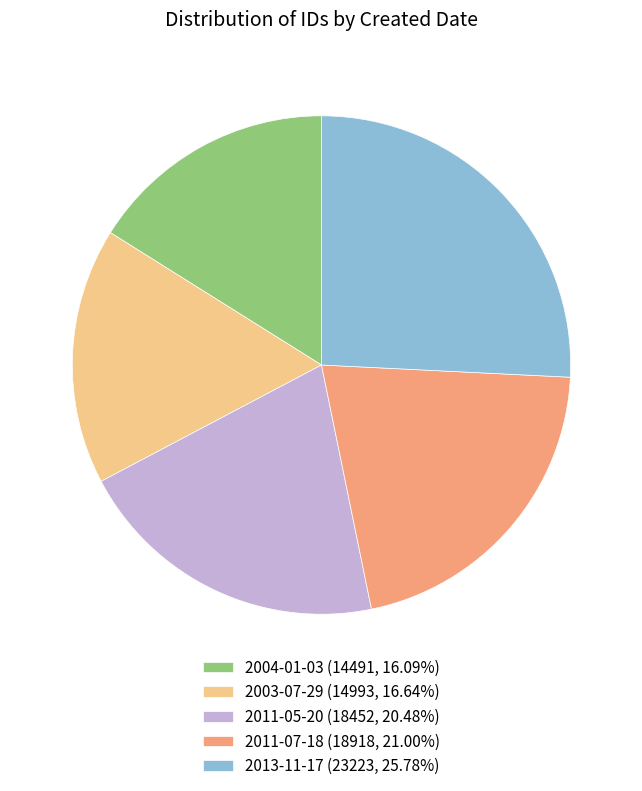

How many slices are in this pie chart?

5